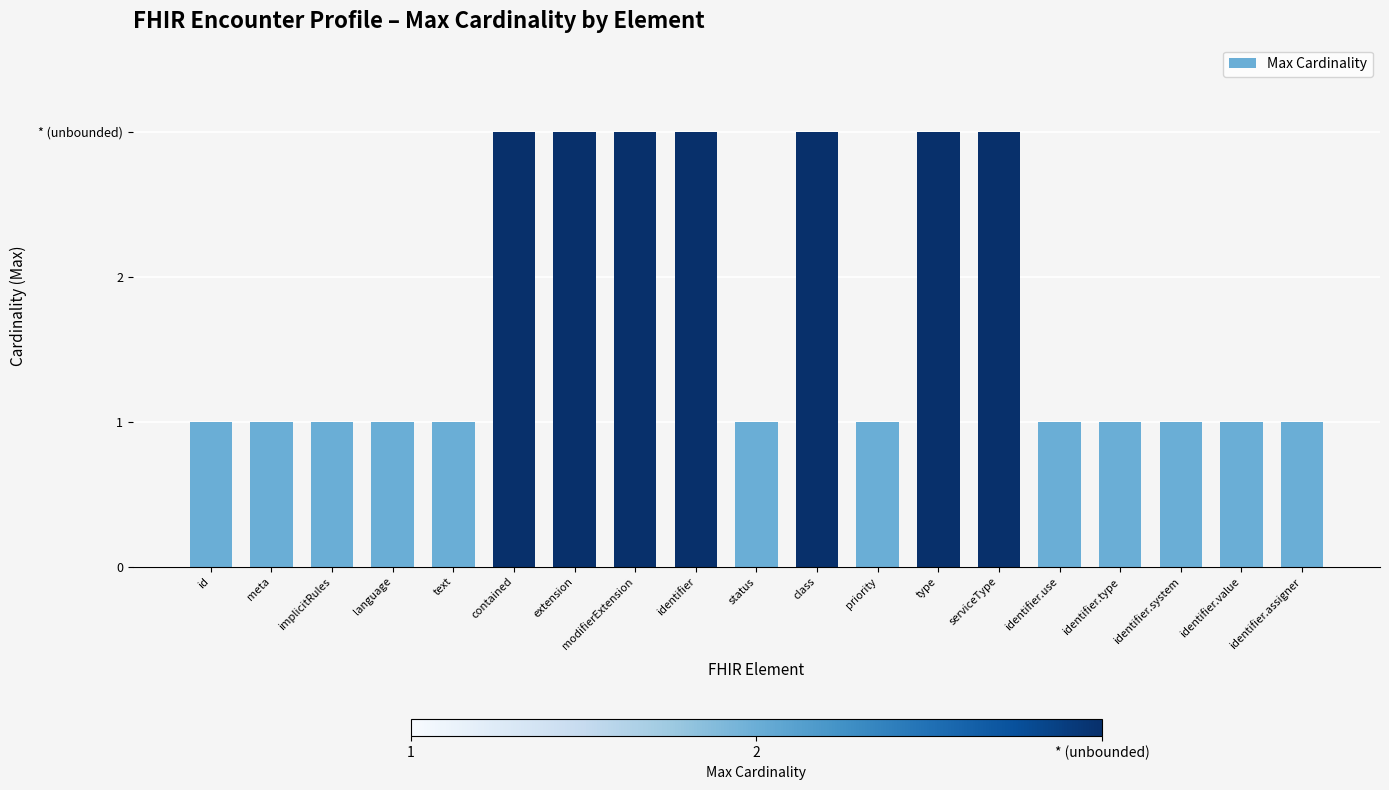

List the labels in order of value, largest first.

contained, extension, modifierExtension, identifier, class, type, serviceType, id, meta, implicitRules, language, text, status, priority, identifier.use, identifier.type, identifier.system, identifier.value, identifier.assigner